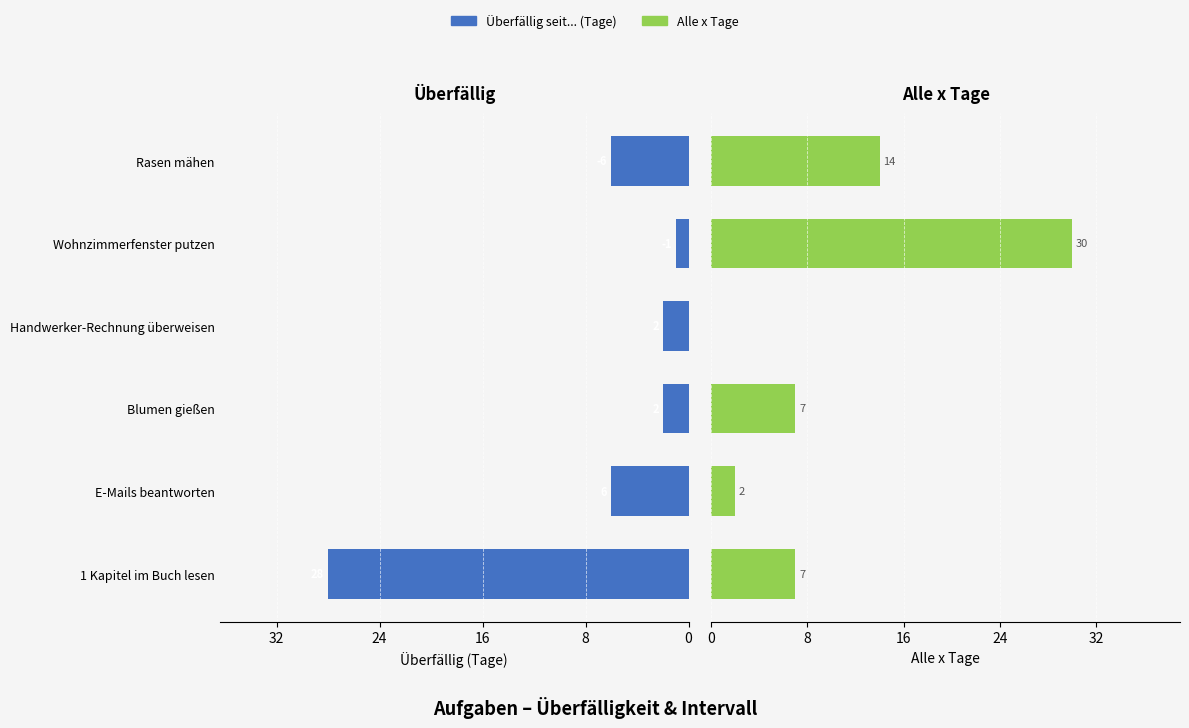

Is it true that Alle x Tage equals 47 at Wohnzimmerfenster putzen?

False